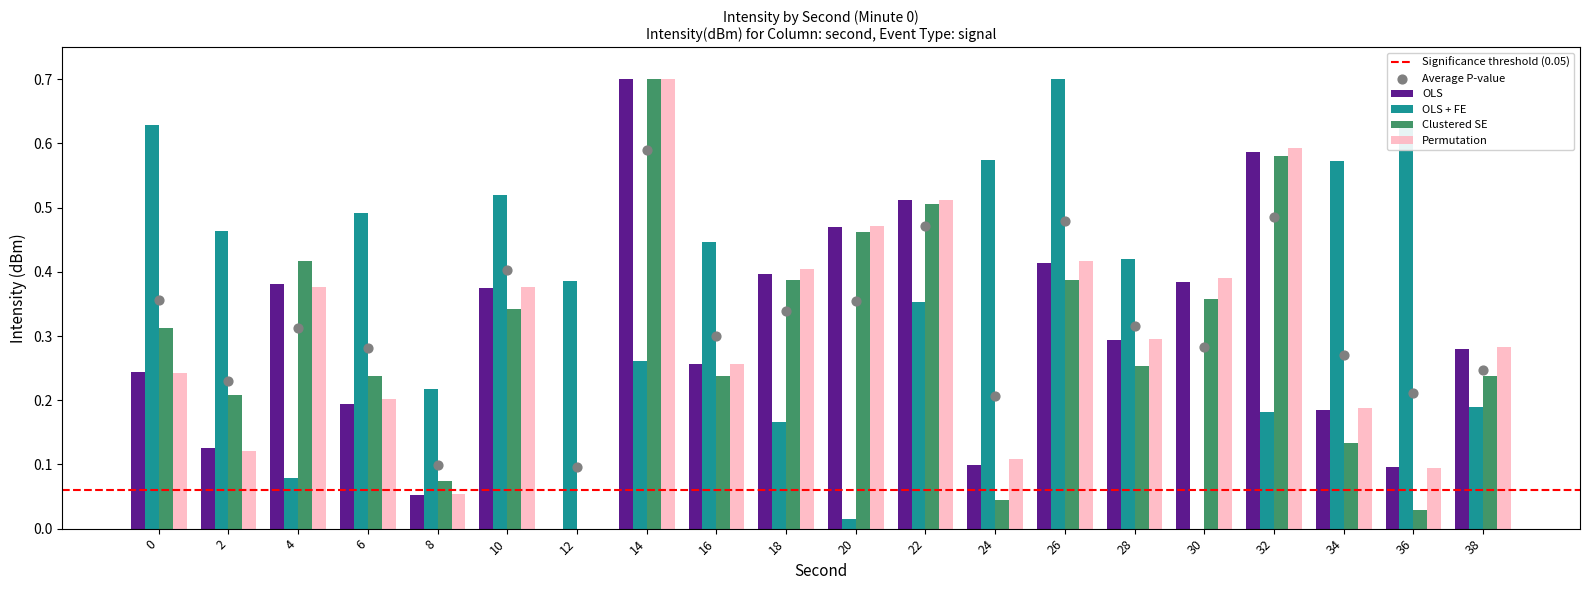

At how many categories does at least one series exceed 0?

20